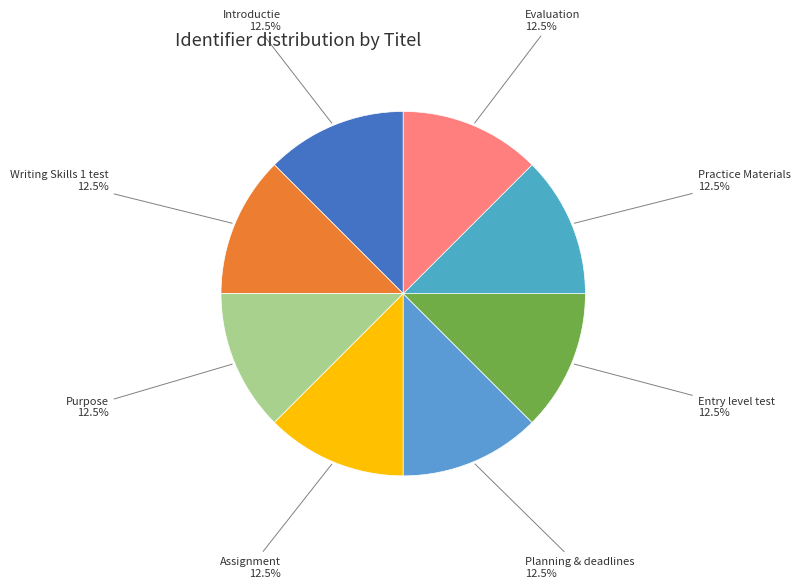

Combined, what portion of the pie is Introductie and Entry level test?

25.0%